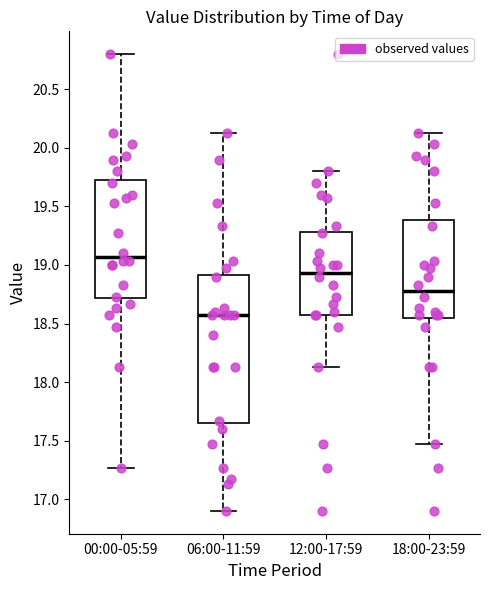

Reading left to right, read every box against the y-axis: the position of its median line, the range the box covers, and the ends of its whiskers. The values are not printed on the chart, so give them approximately, as read against the axis.

00:00-05:59: median 19.05, box 18.70 to 19.75, whiskers 17.25 to 20.80
06:00-11:59: median 18.55, box 17.65 to 18.90, whiskers 16.90 to 20.15
12:00-17:59: median 18.95, box 18.55 to 19.30, whiskers 18.15 to 19.80
18:00-23:59: median 18.80, box 18.55 to 19.40, whiskers 17.45 to 20.15